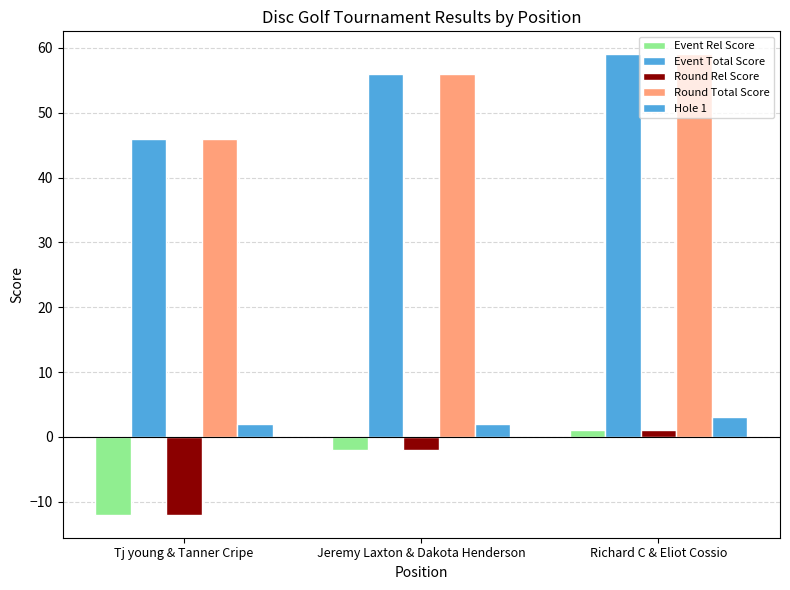

Count the number of categories in the chart.

3